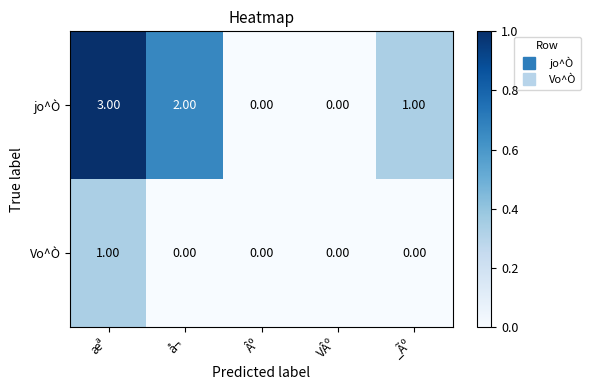

At which category is the sum across all series the highest?

æª